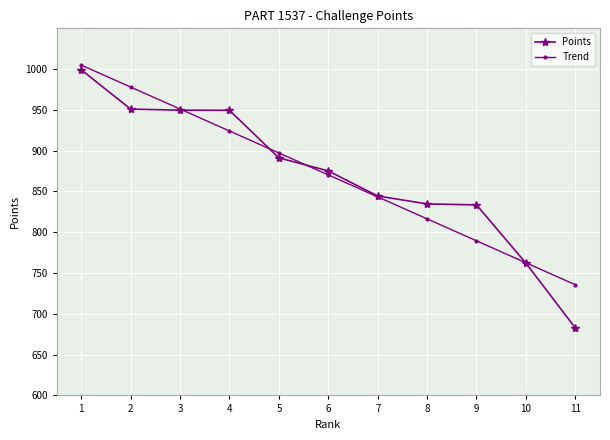

The Points series shows 682.7 at 11. True or false?

True